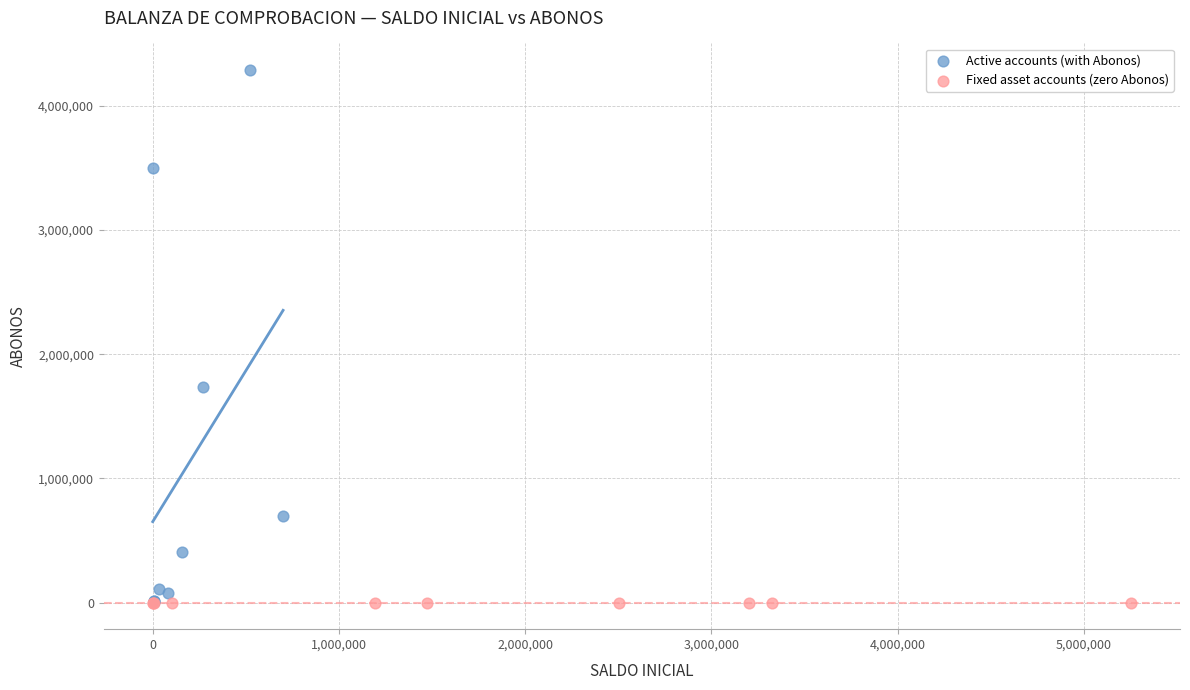

Which series reaches the maximum Y coordinate?

Active accounts (with Abonos)